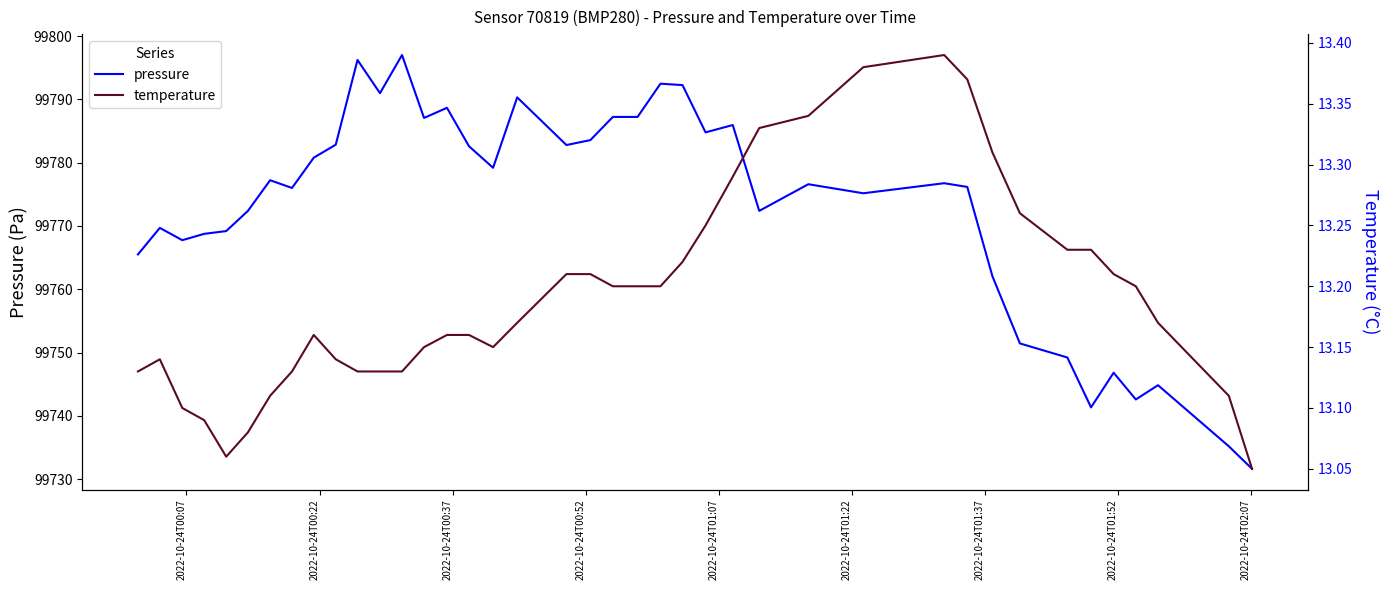

What is the value of the pressure point at the 27th from the left?

99772.4